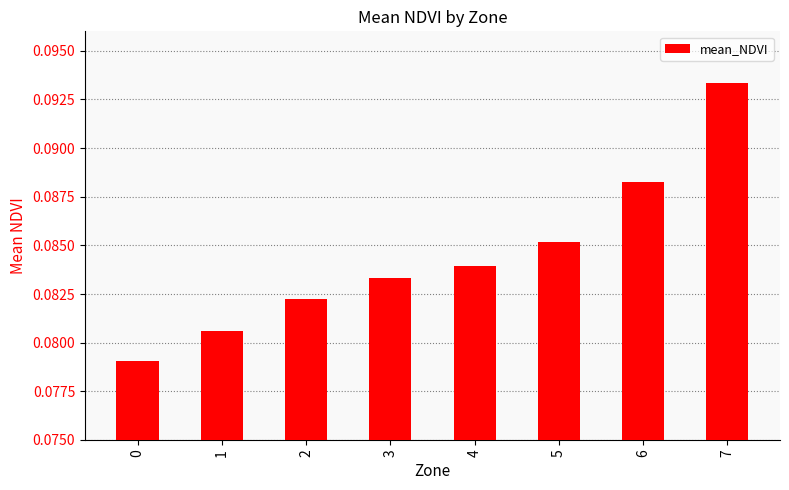

Between 2 and 5, which is larger?

5